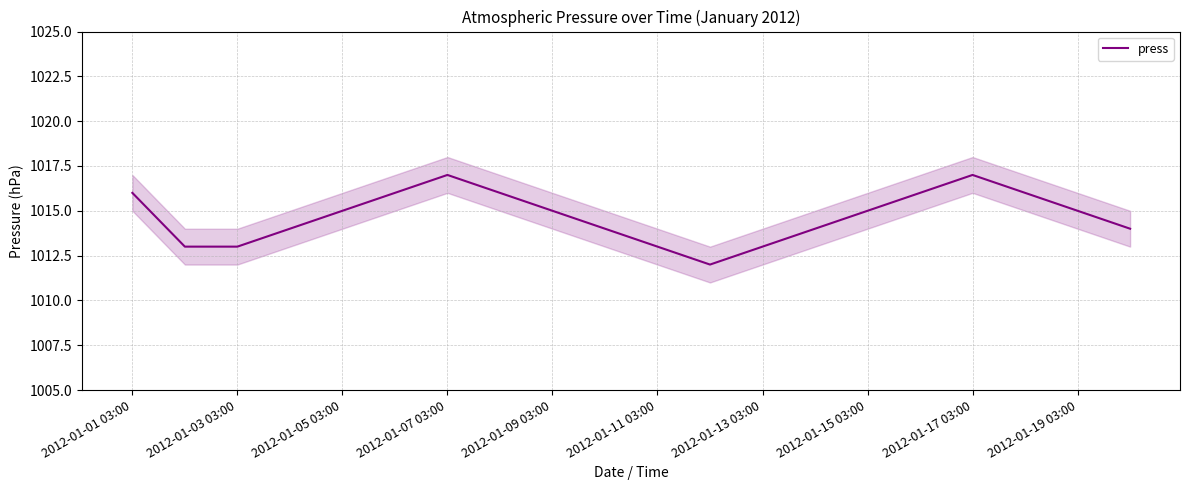

What is the maximum value for press?

1017